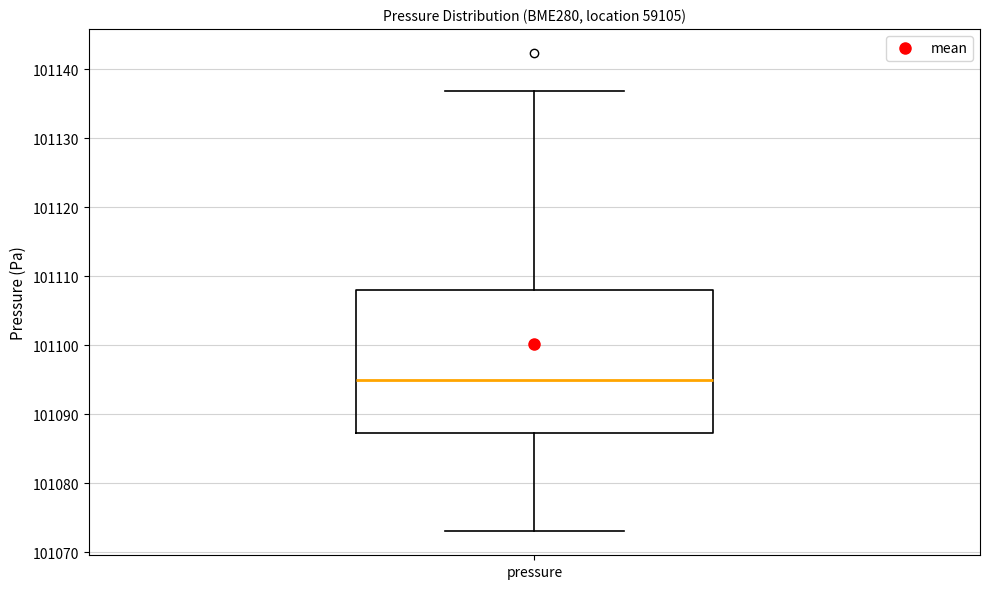

Where does the median line of the box for pressure sit on the y-axis? The values are not printed on the chart, so give them approximately, as read against the axis.

101095